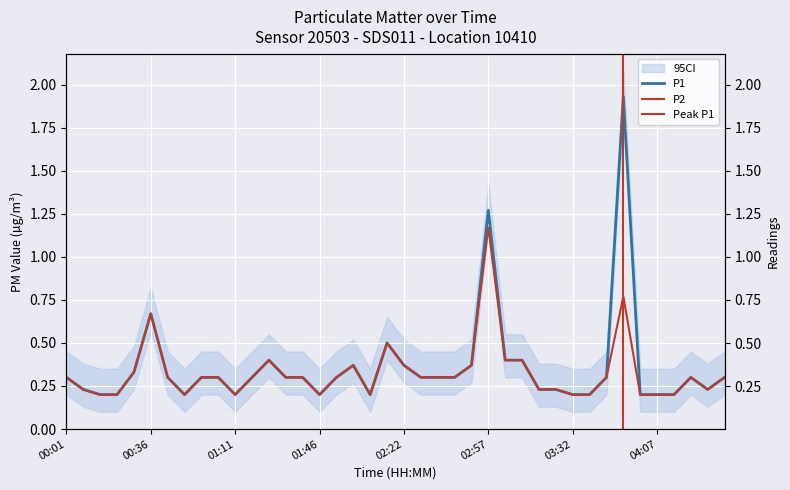

Which series changed the most between 01:53 and 04:21?

P1